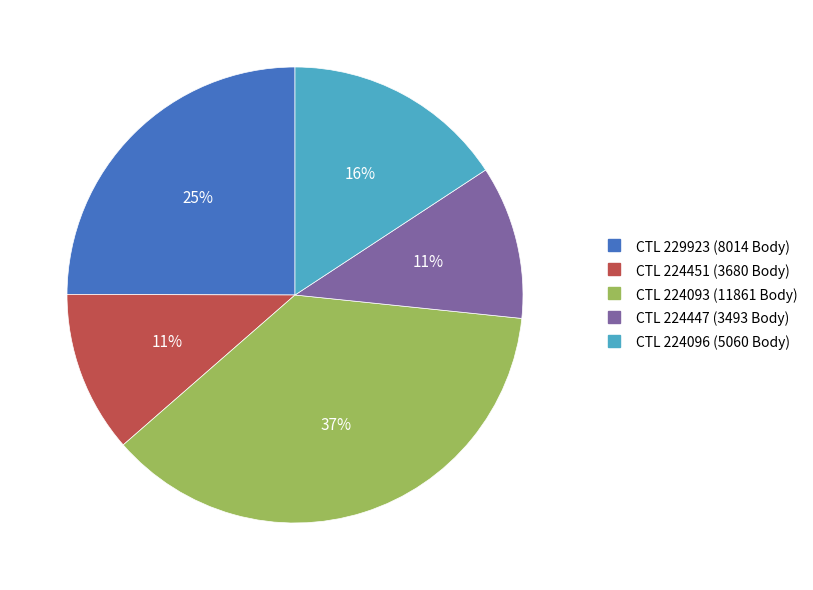

Does any single category account for the majority?

No